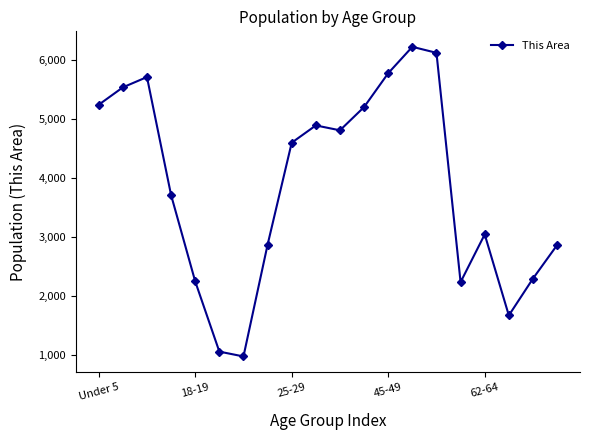

What is the greatest value displayed?

6223